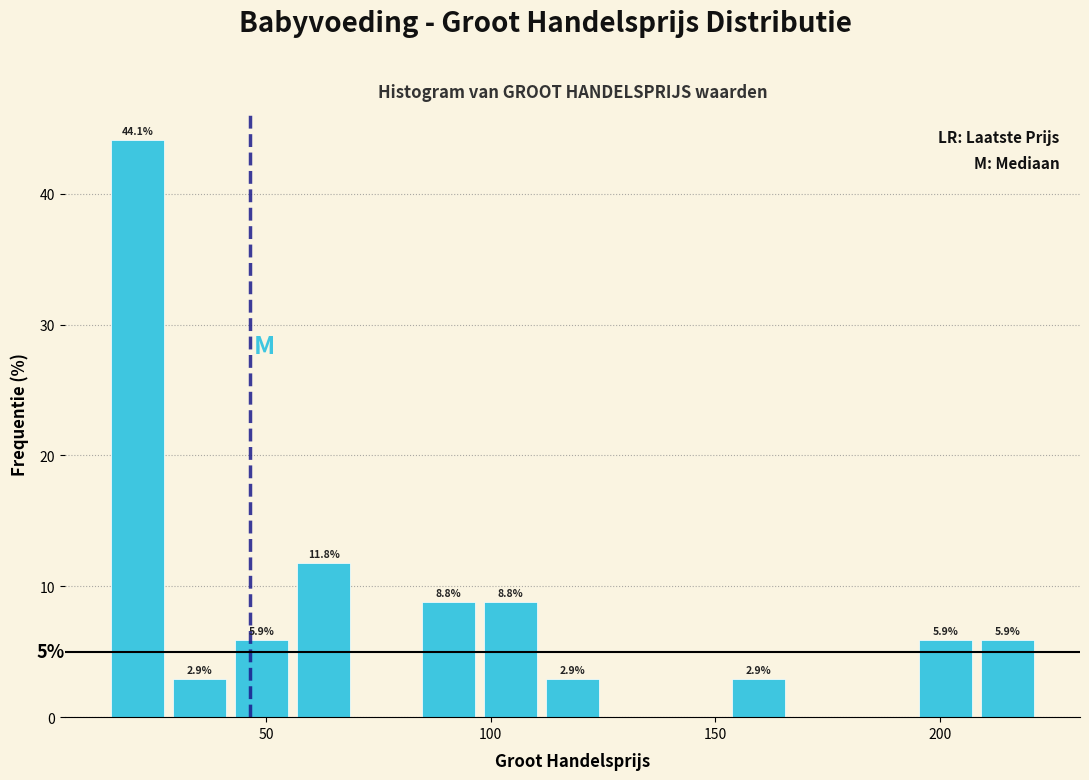

Read against the x-axis, roughly where is the centre of the tallest bar?

20